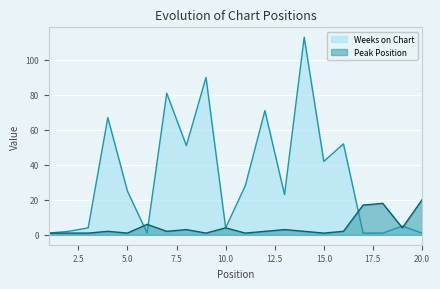

Where is the first local minimum for Weeks on Chart?

6